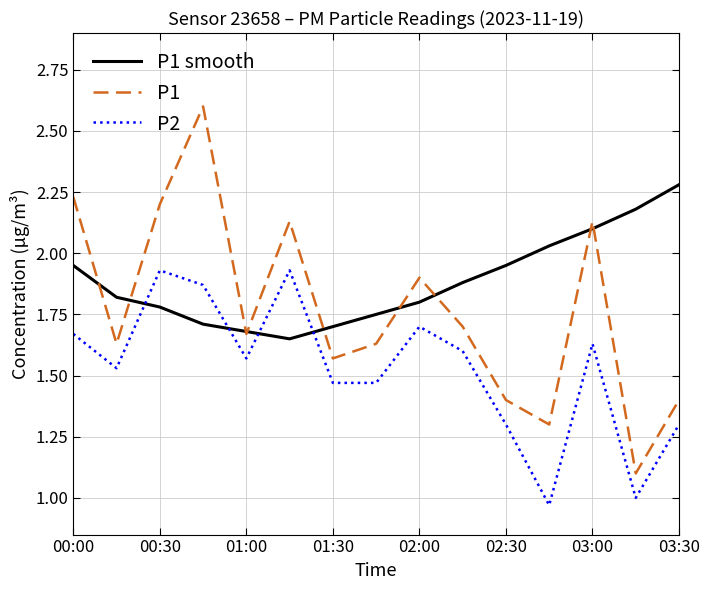

True or false: P2 and P1 intersect in this chart.

False